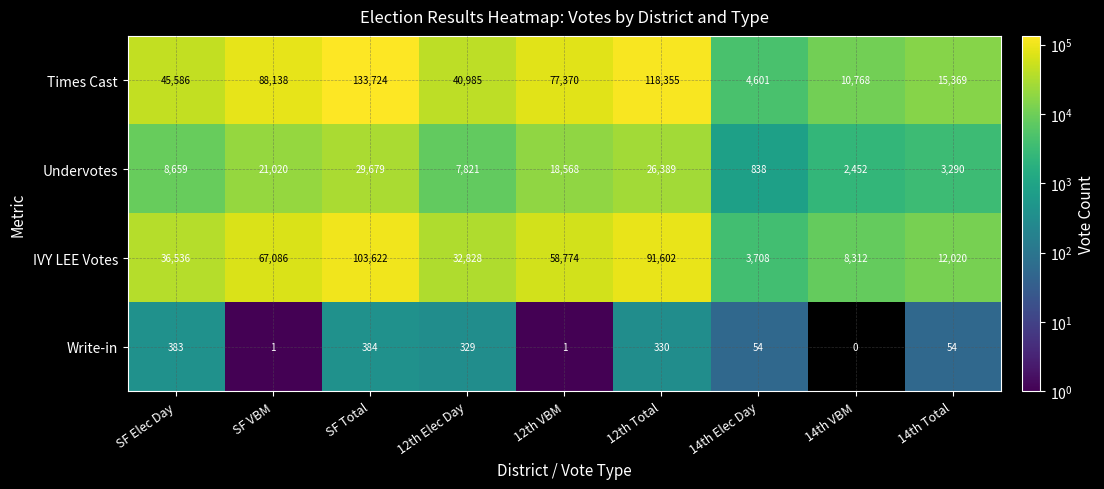

Rank the categories by IVY LEE Votes value from lowest to highest.

14th Elec Day, 14th VBM, 14th Total, 12th Elec Day, SF Elec Day, 12th VBM, SF VBM, 12th Total, SF Total